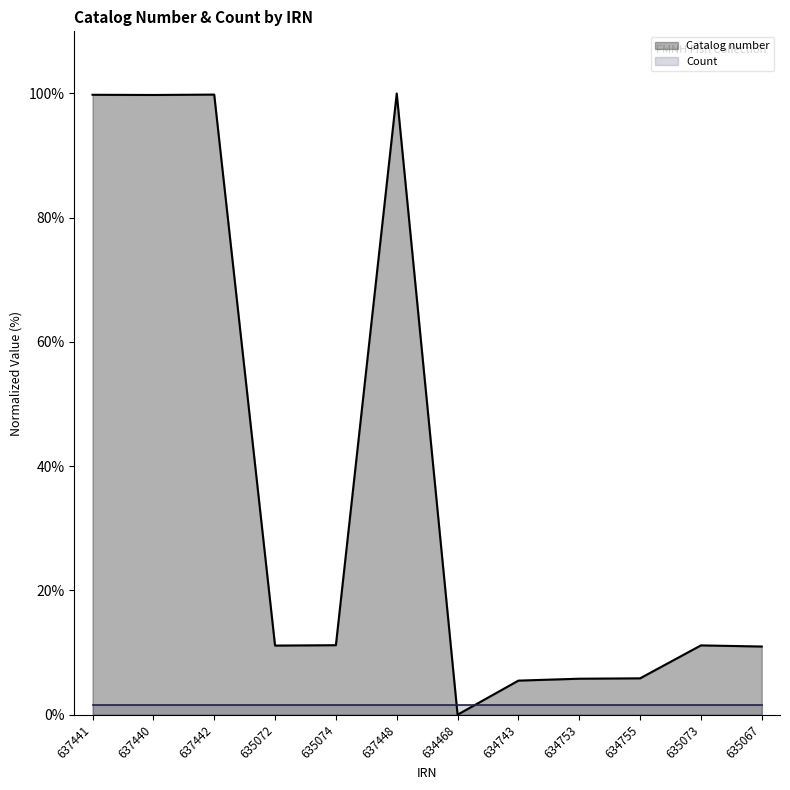

True or false: there are more than 1 points higher than both neighbors.

True